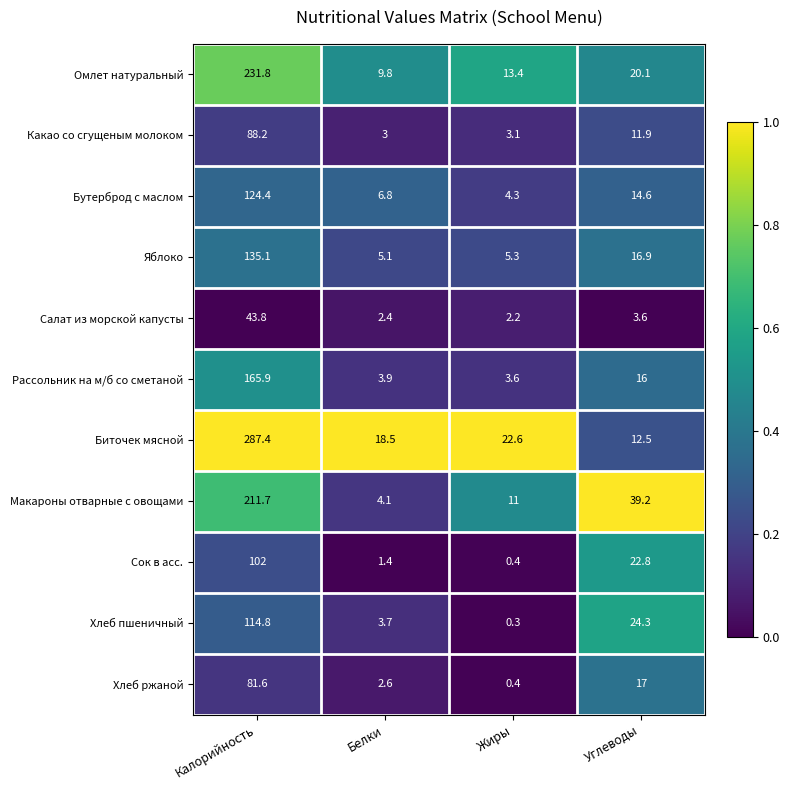

The Яблоко series shows 5.1 at Белки. True or false?

True